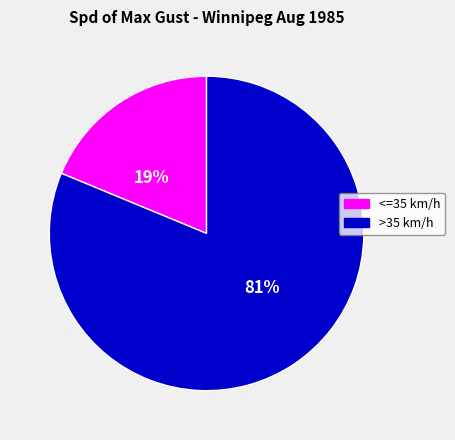

What is the ratio of the value at >35 km/h to the value at <=35 km/h?

4.3